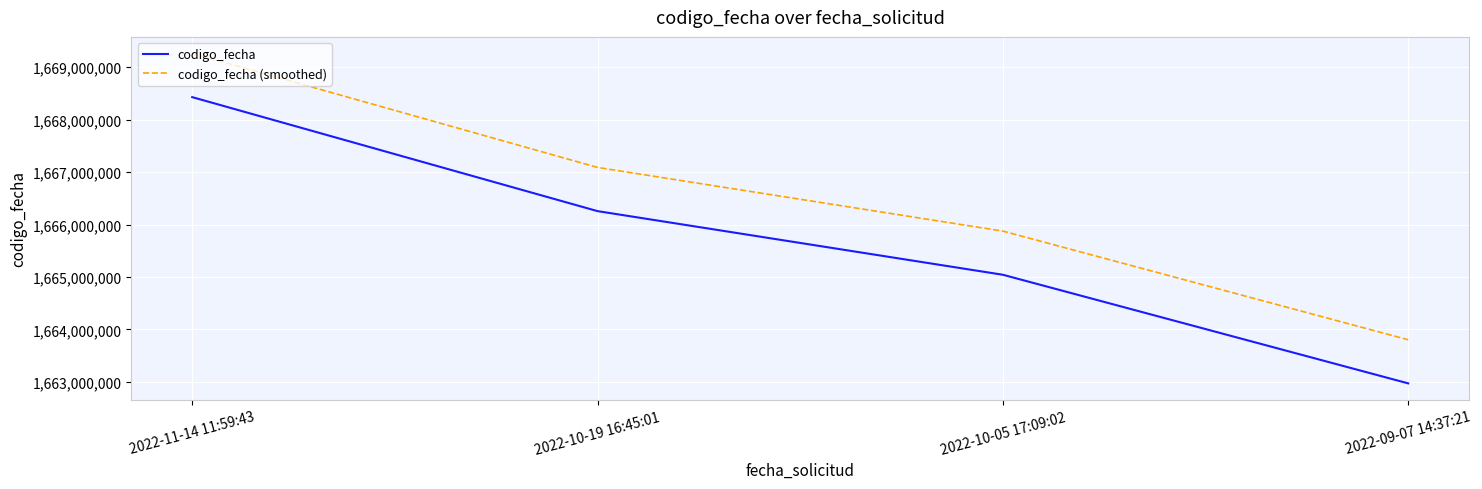

Where does the codigo_fecha series first go above 1666257092?

2022-11-14 11:59:43